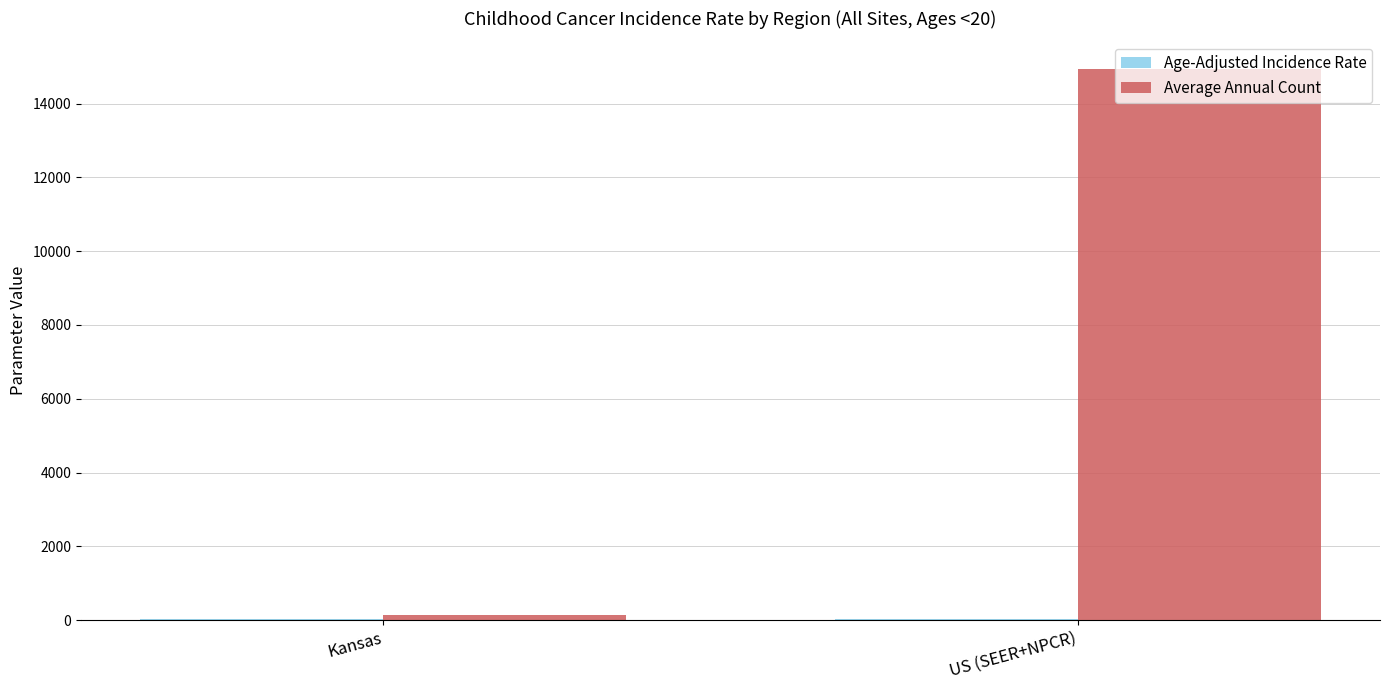

Which series changed the most between Kansas and US (SEER+NPCR)?

Average Annual Count